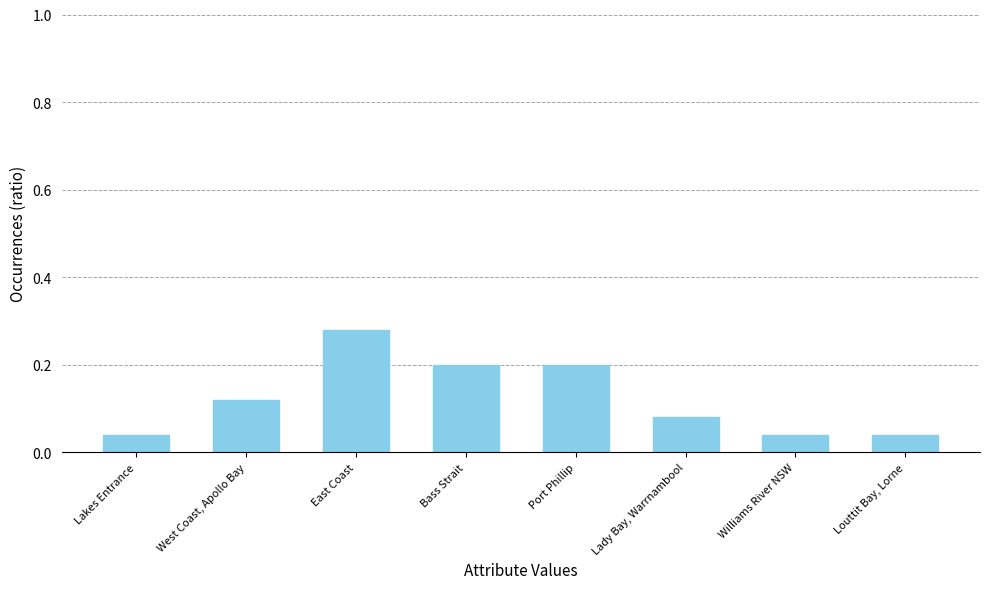

True or false: the data shows 0.3 at Bass Strait.

False